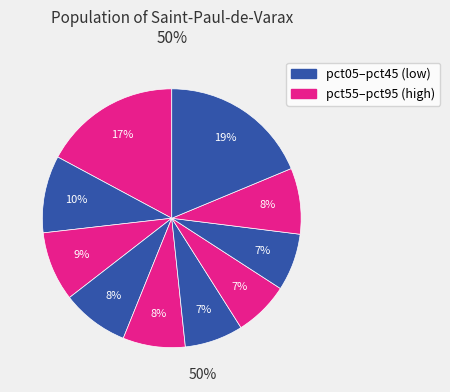

How many segments does this pie chart have?

10